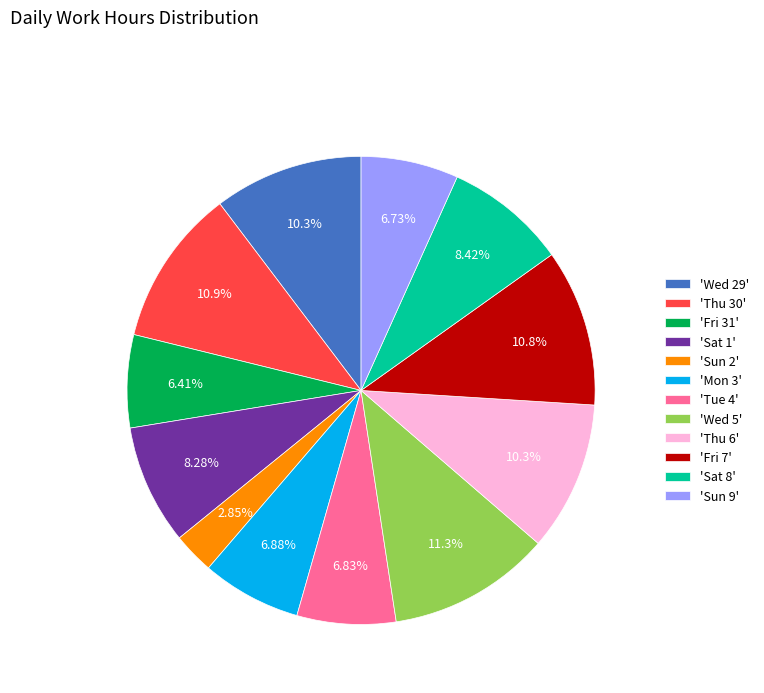

What is the ratio of the value at 'Fri 31' to the value at 'Wed 5'?

0.6